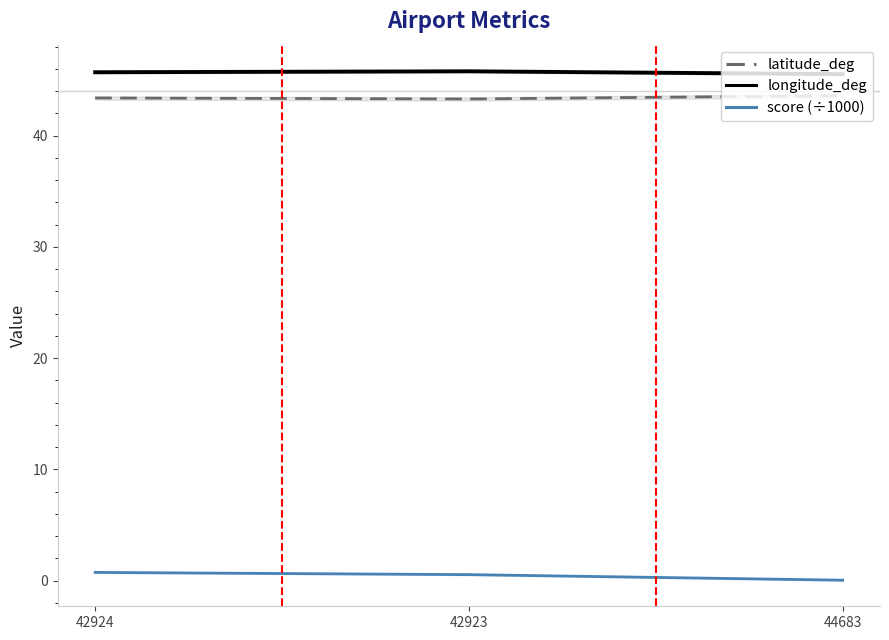

What is the label of the 2nd point from the left?

42923